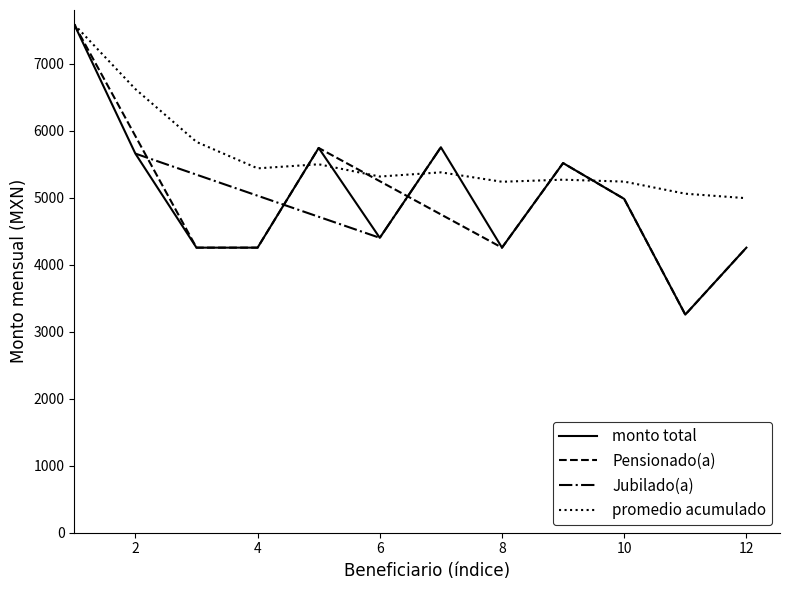

What is the greatest value displayed?

7589.4